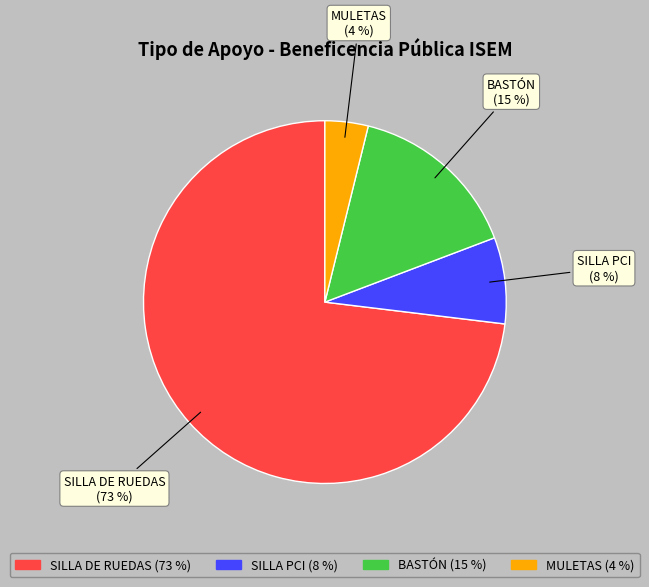

Combined, do MULETAS and BASTÓN account for over 50%?

No